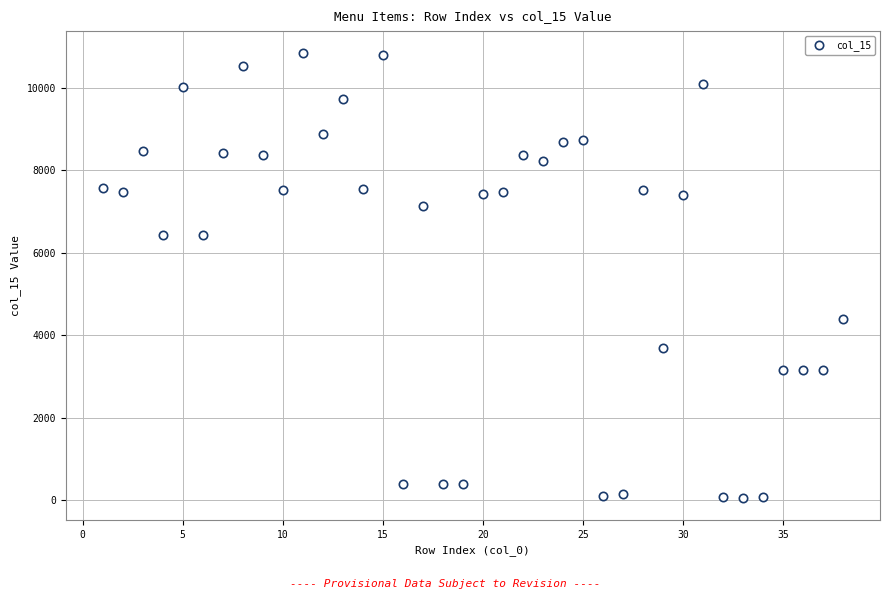

What is the range of Y values (max minus min)?

10760